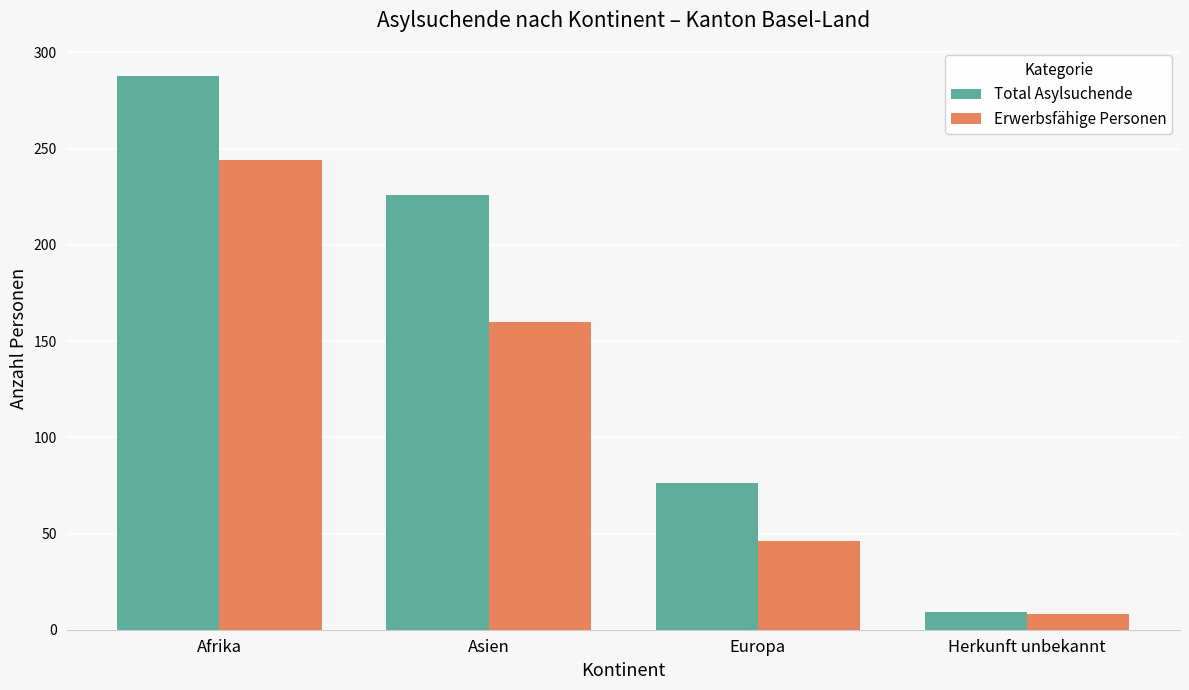

What position from the left is Herkunft unbekannt?

4